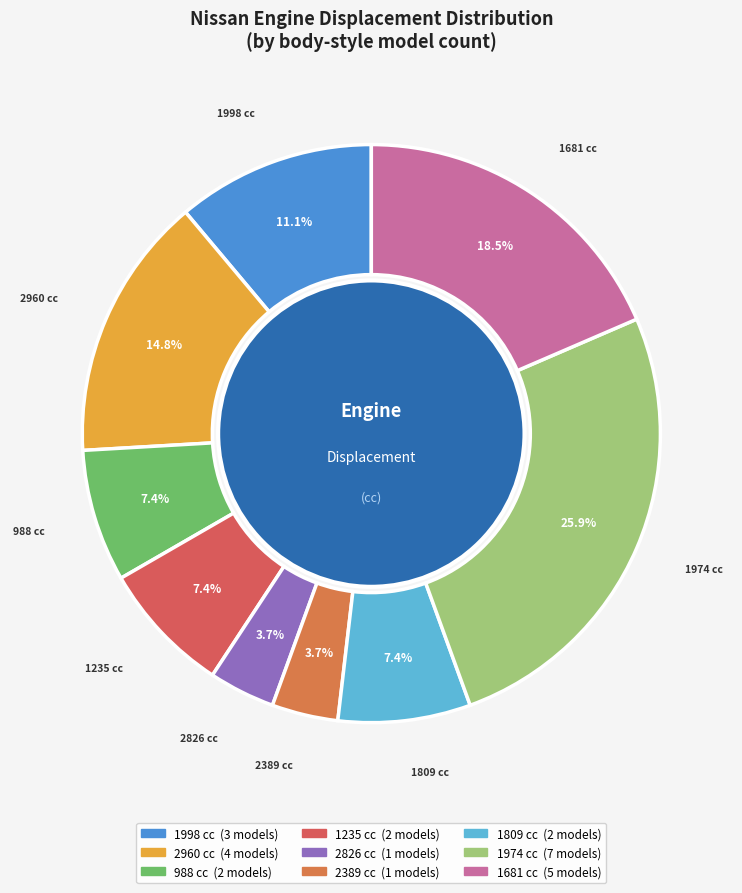

What portion of the pie excludes 1235?

92.6%